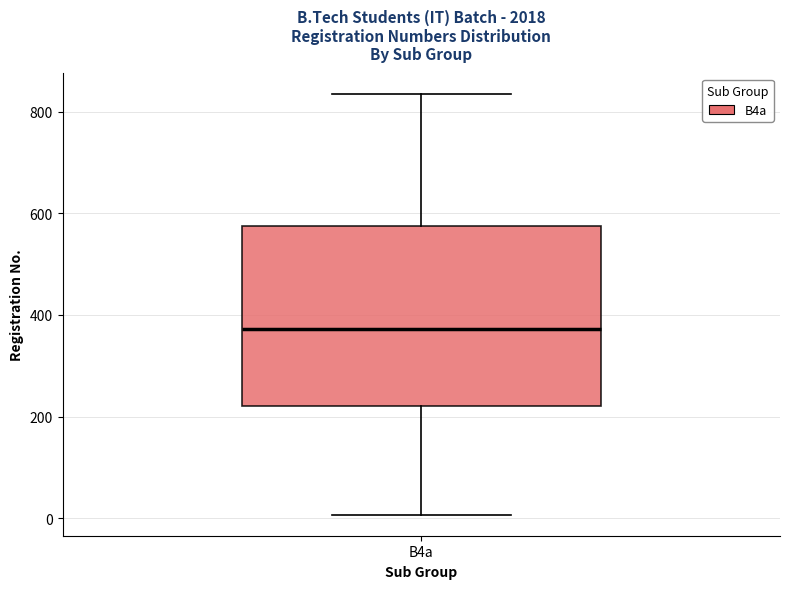

Transcribe this box plot: give where the median line is, the range the box spans, and where the two whiskers end, as read against the y-axis. The values are not printed on the chart, so give them approximately, as read against the axis.

median 380, box 220 to 580, whiskers 0 to 840